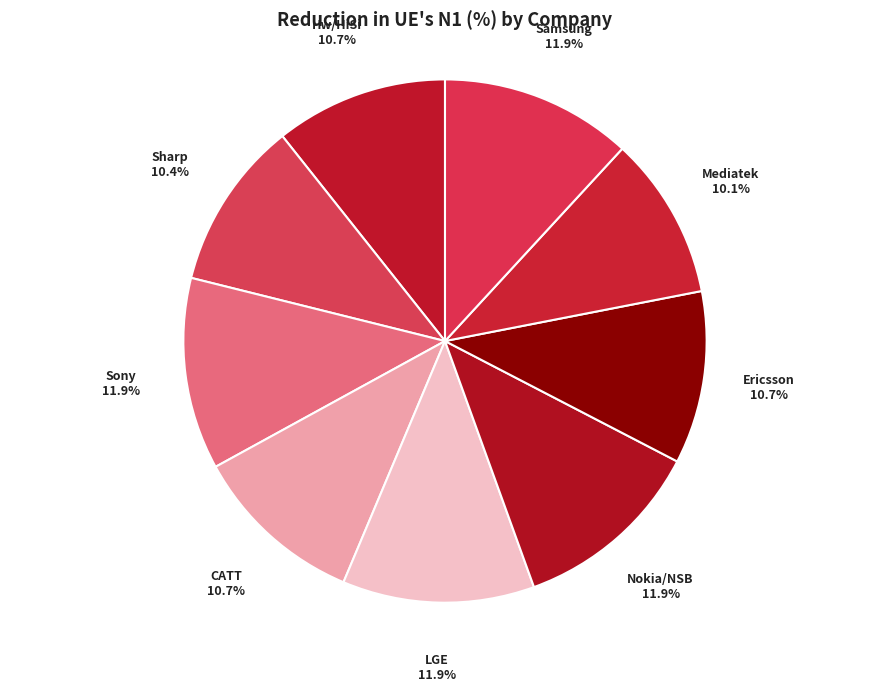

Count the number of slices in the pie.

9